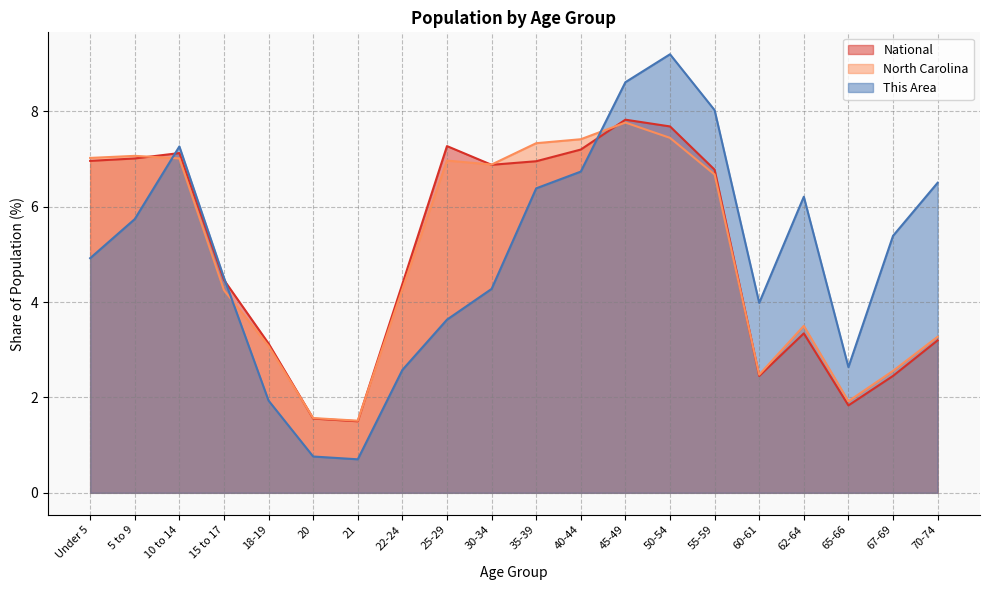

What is the spread (max minus min) of values at 20?

0.8